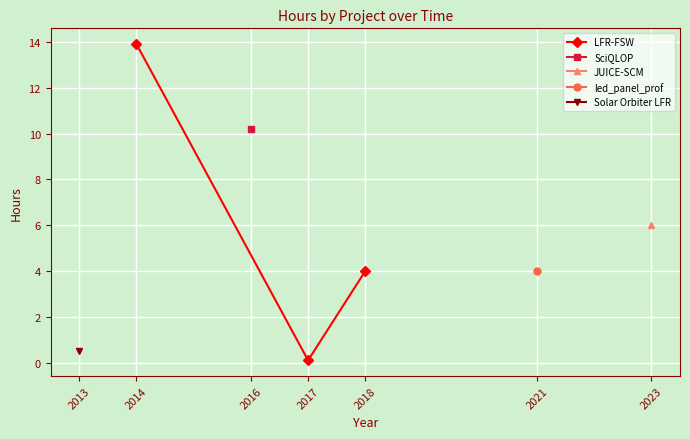

The value at 2013 is 9.4. True or false?

False